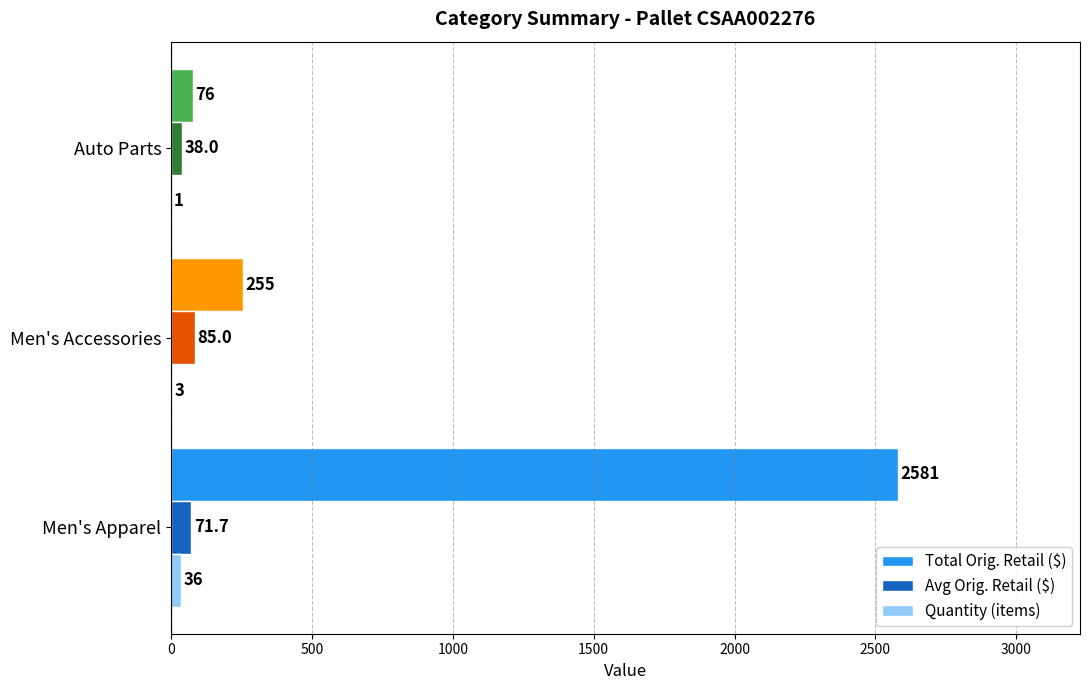

How many data points does each series have?

3